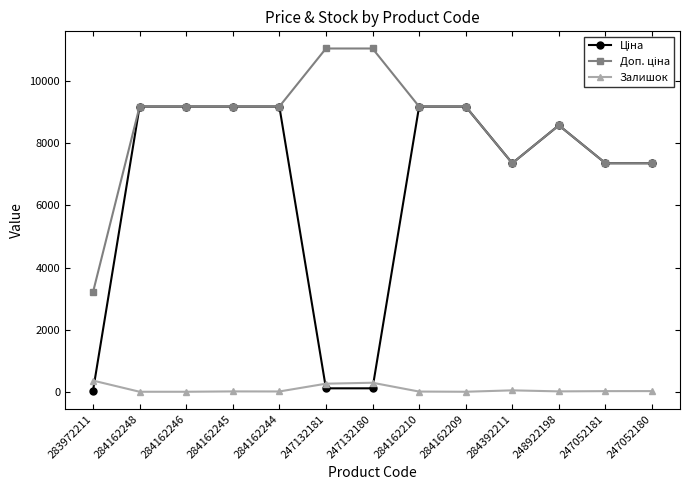

What is the highest value of the Залишок series?

360.0